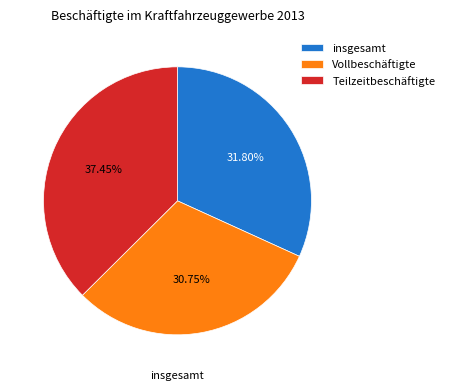

Between Vollbeschäftigte and Teilzeitbeschäftigte, which is larger?

Teilzeitbeschäftigte